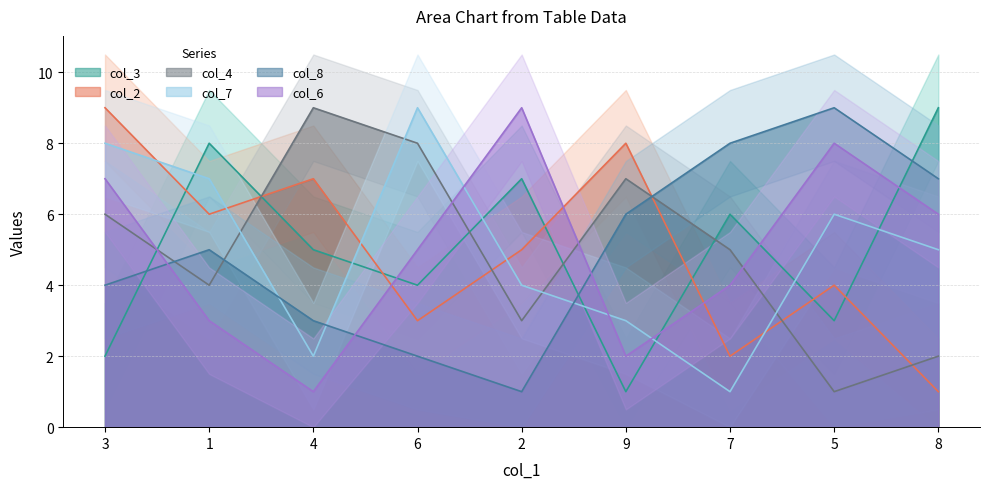

Read the col_6 value at 5.

8